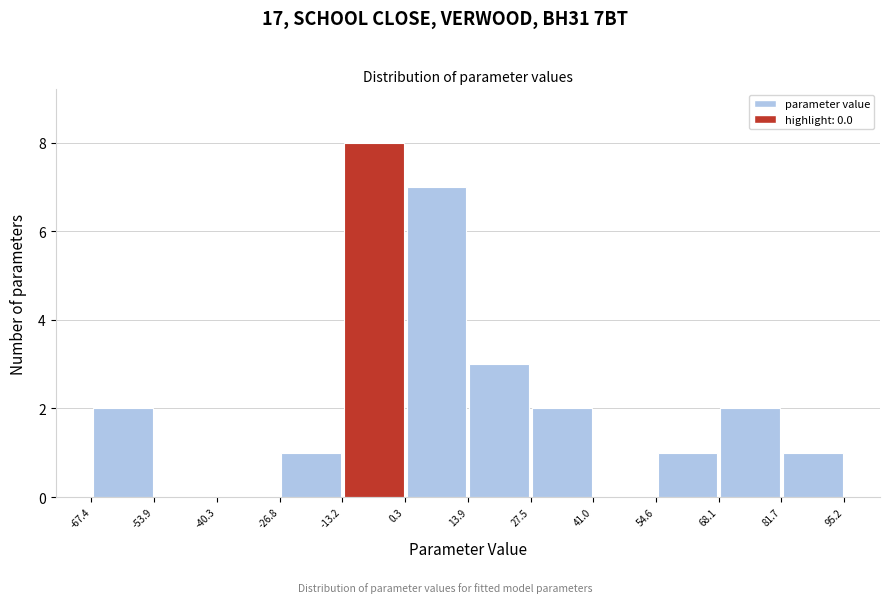

Which range on the x-axis has the tallest bar?

-13.2 to 0.3